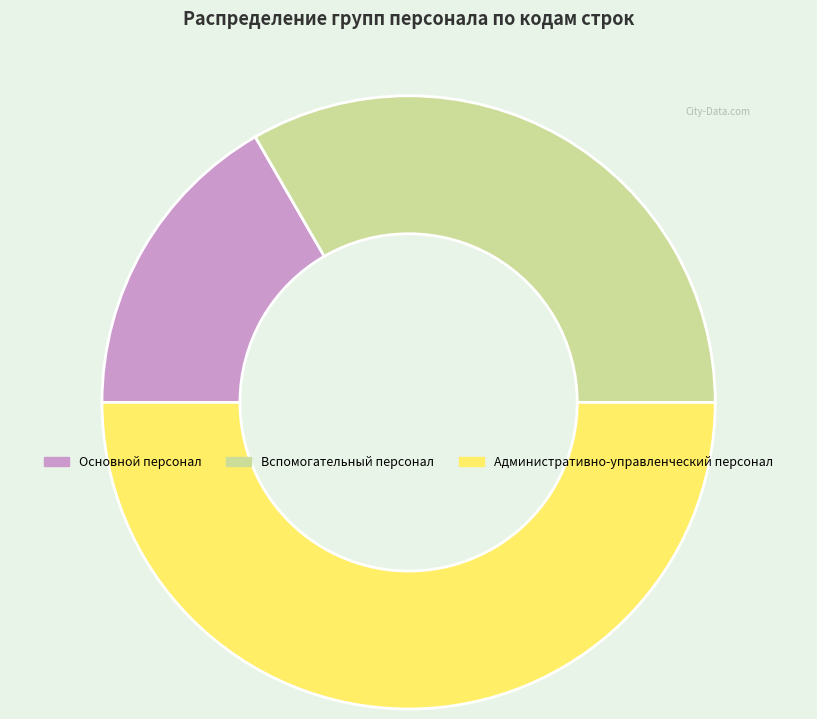

What is the smallest slice in the pie chart?

Основной персонал